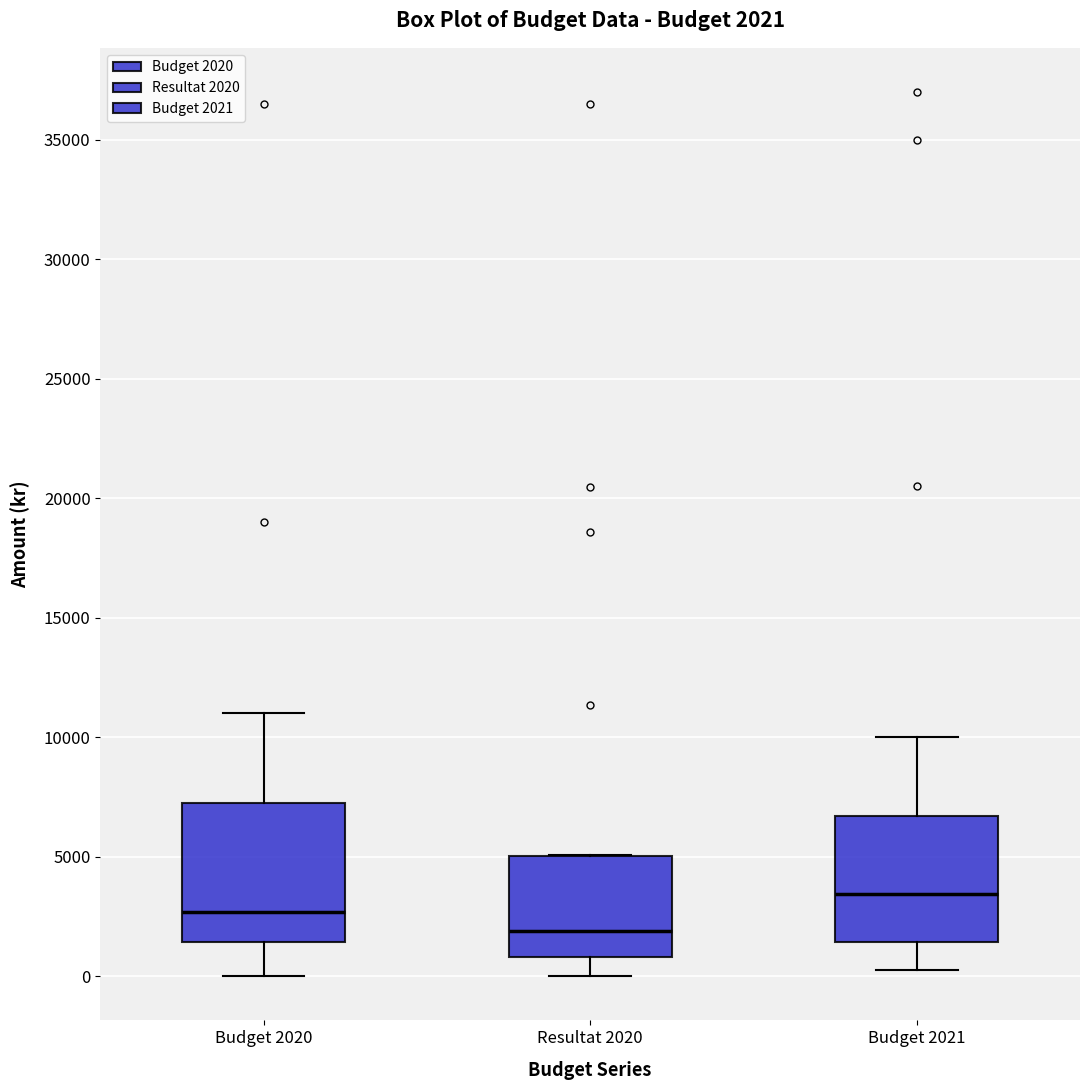

Which box's median line is the lowest?

Resultat 2020